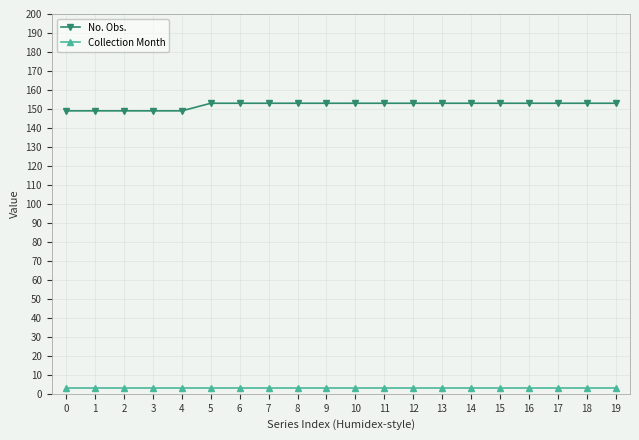

At how many categories does at least one series exceed 32?

20